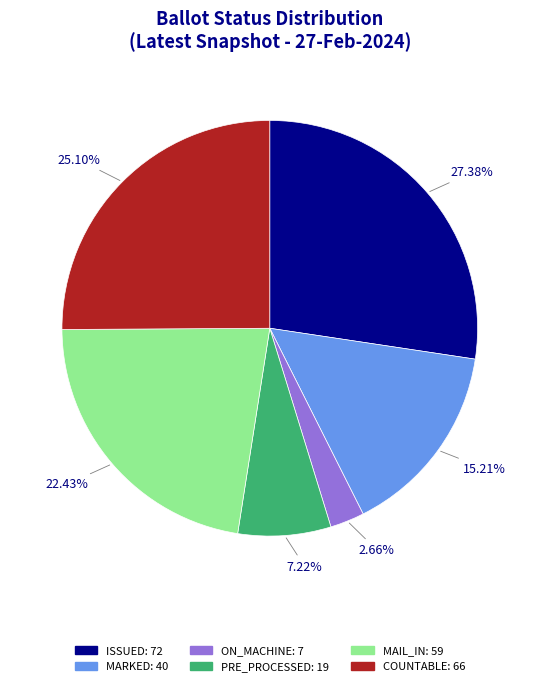

Between PRE_PROCESSED and MAIL_IN, which is larger?

MAIL_IN